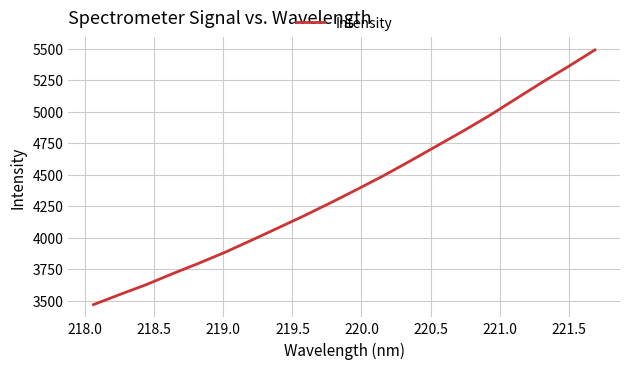

What is the difference between the maximum and minimum values?

2020.0